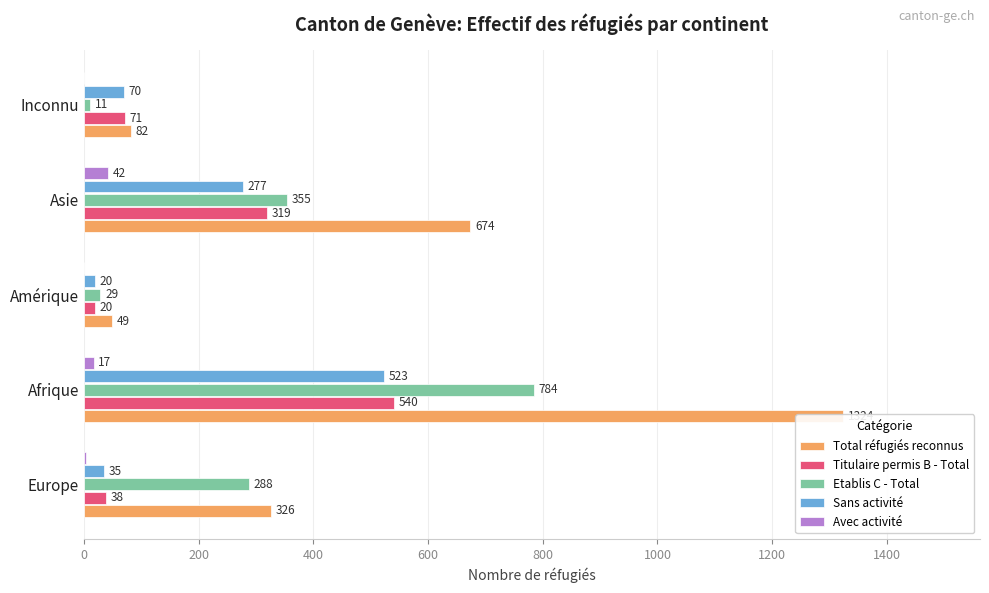

How many values in the Sans activité series are below 70?

2